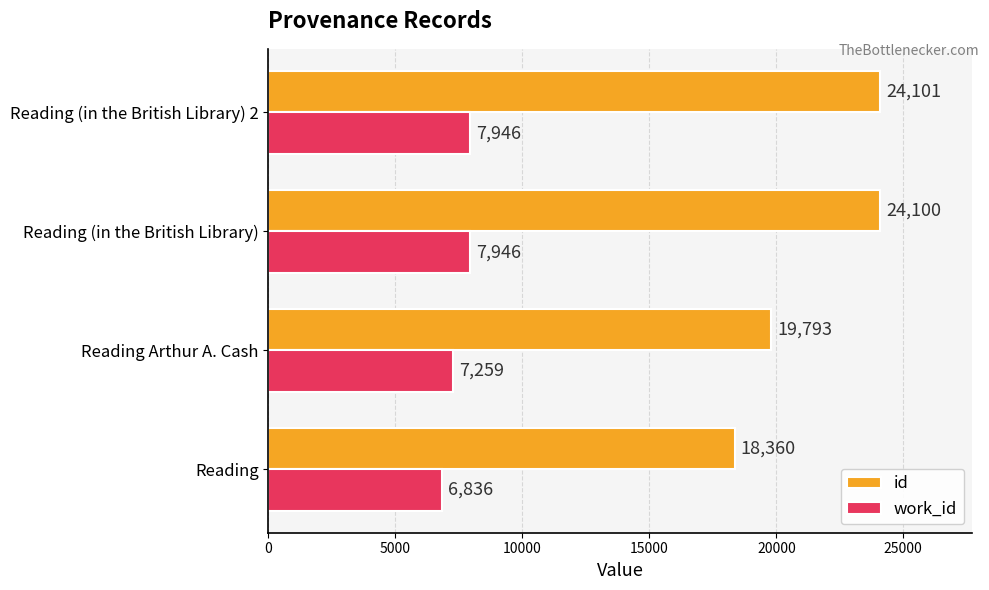

The work_id series shows 11351 at Reading (in the British Library) 2. True or false?

False